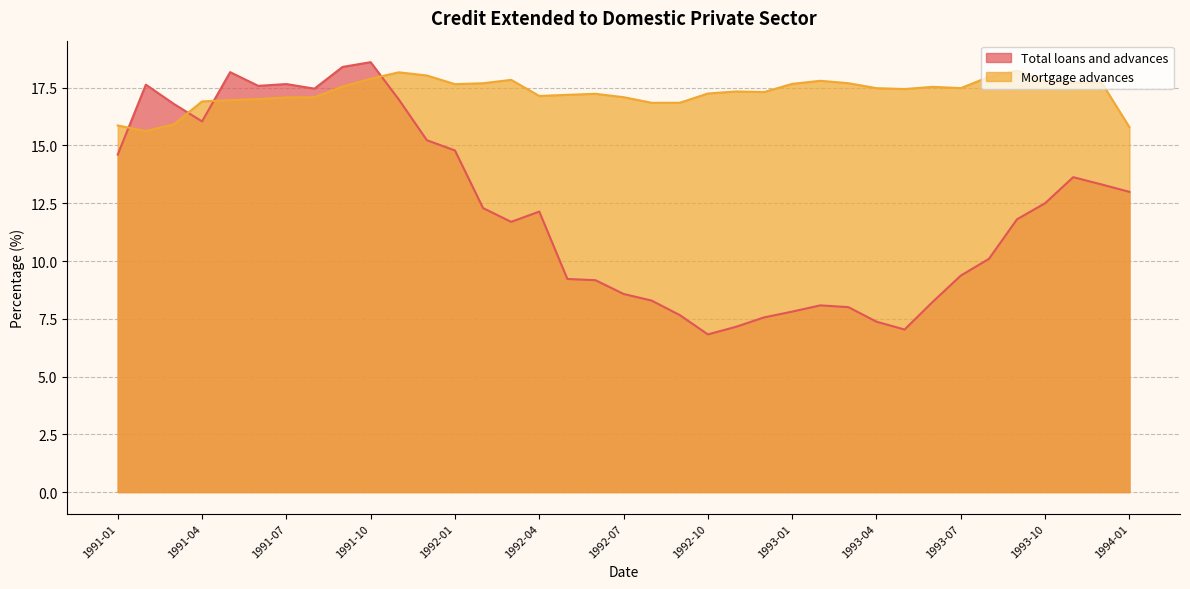

How many data points does each series have?

37